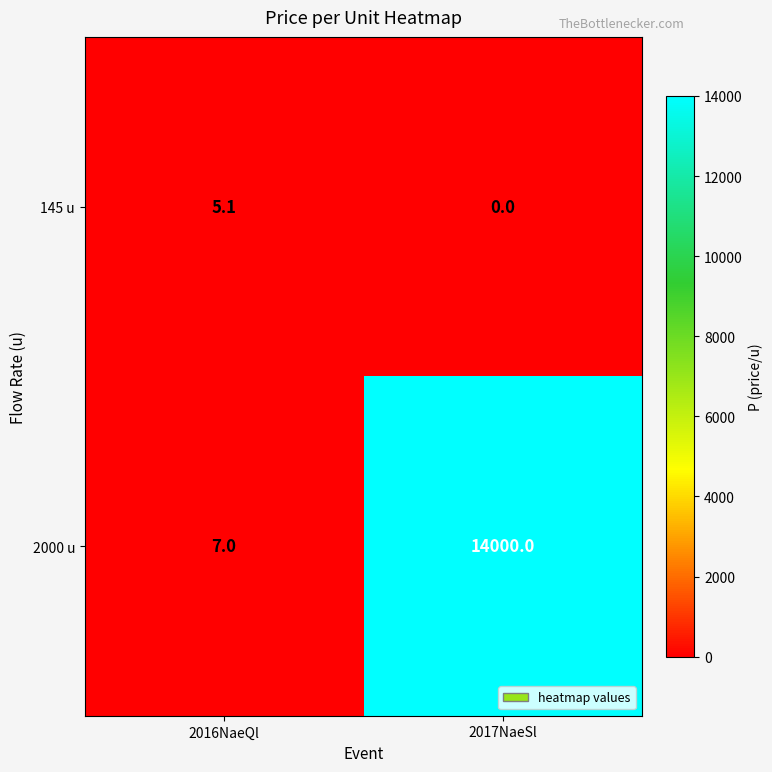

List the labels in order of 145 u value, largest first.

2016NaeQl, 2017NaeSl